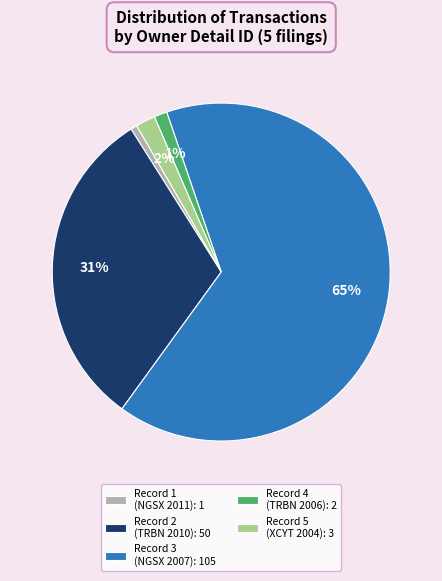

Which slice is the largest?

Record 3 (NGSX 2007): 105